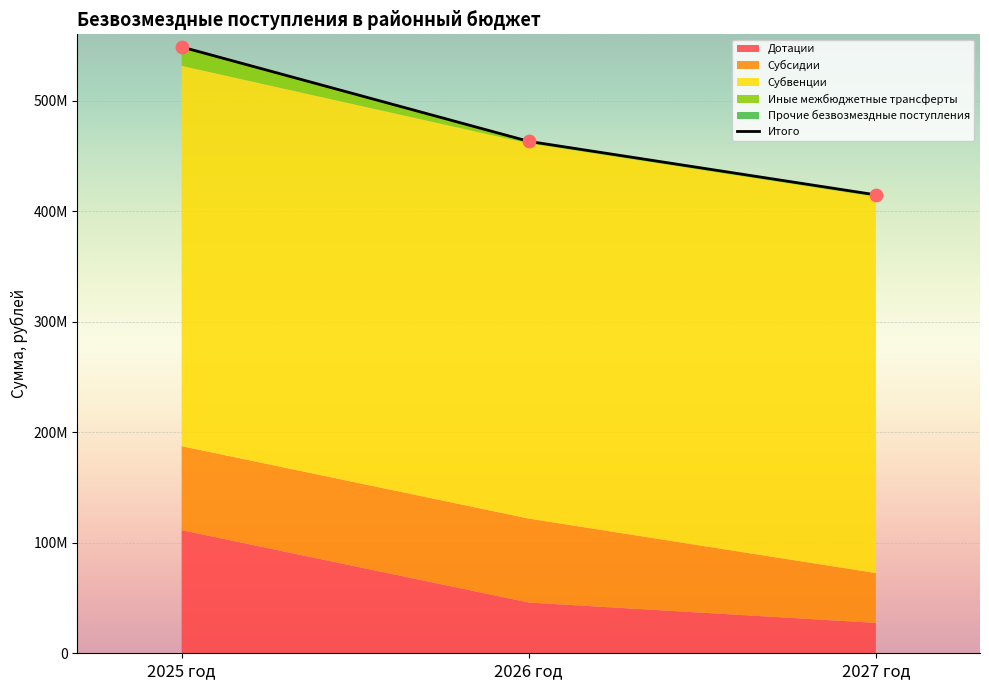

At how many categories does at least one series exceed 133681894?

3